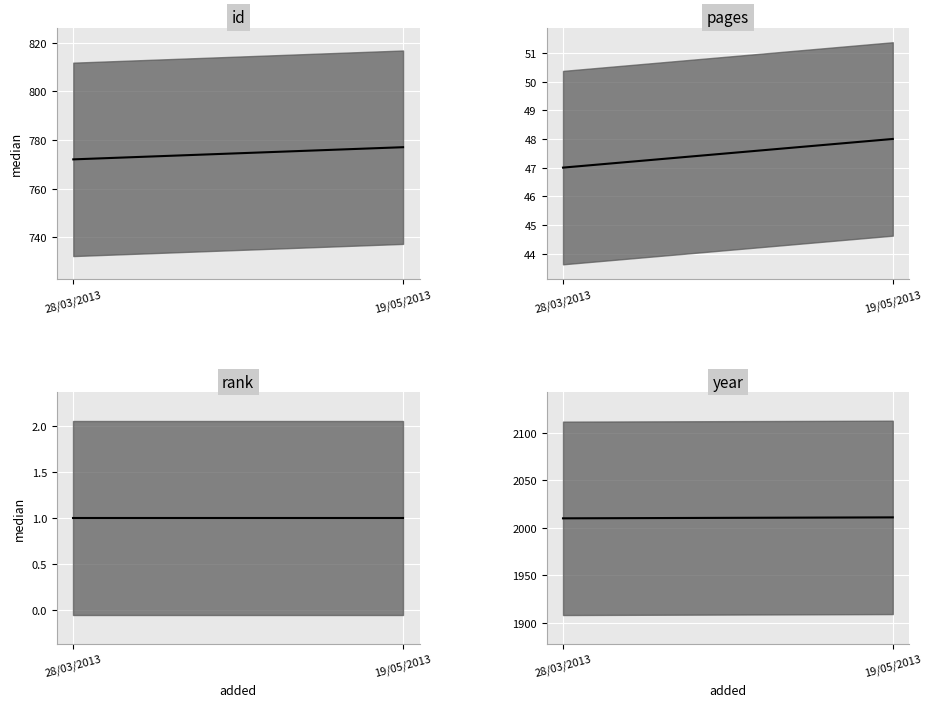

Which category has the highest value in the rank median series?

28/03/2013